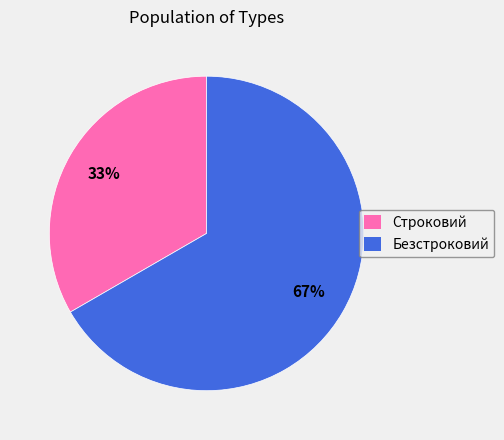

Between Строковий and Безстроковий, which is larger?

Безстроковий